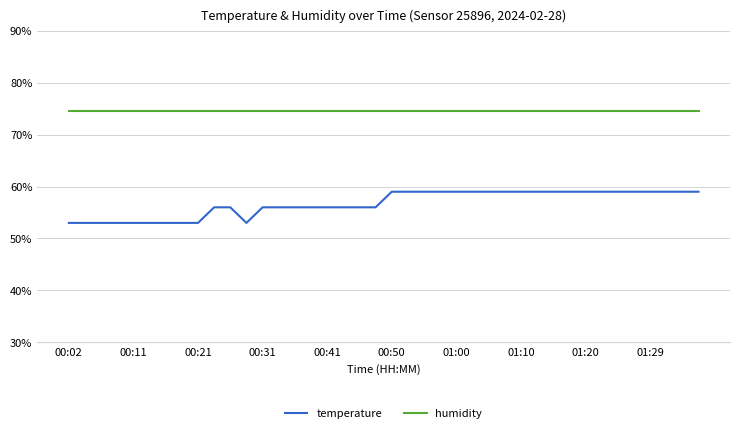

What is the smallest value displayed?

53.0